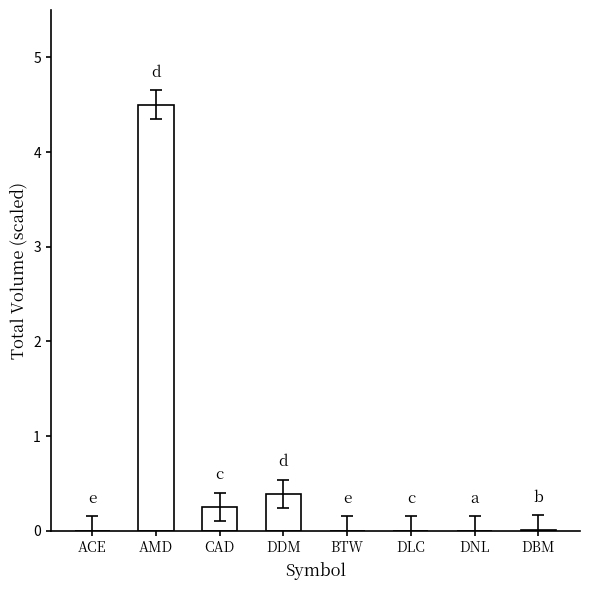

True or false: the data shows 0.3 at CAD.

True